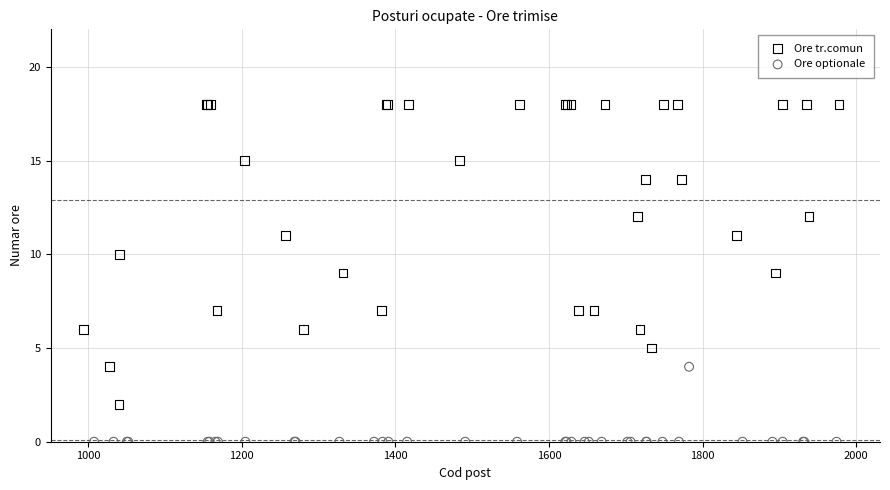

Which series contains the highest Y value?

Ore tr.comun